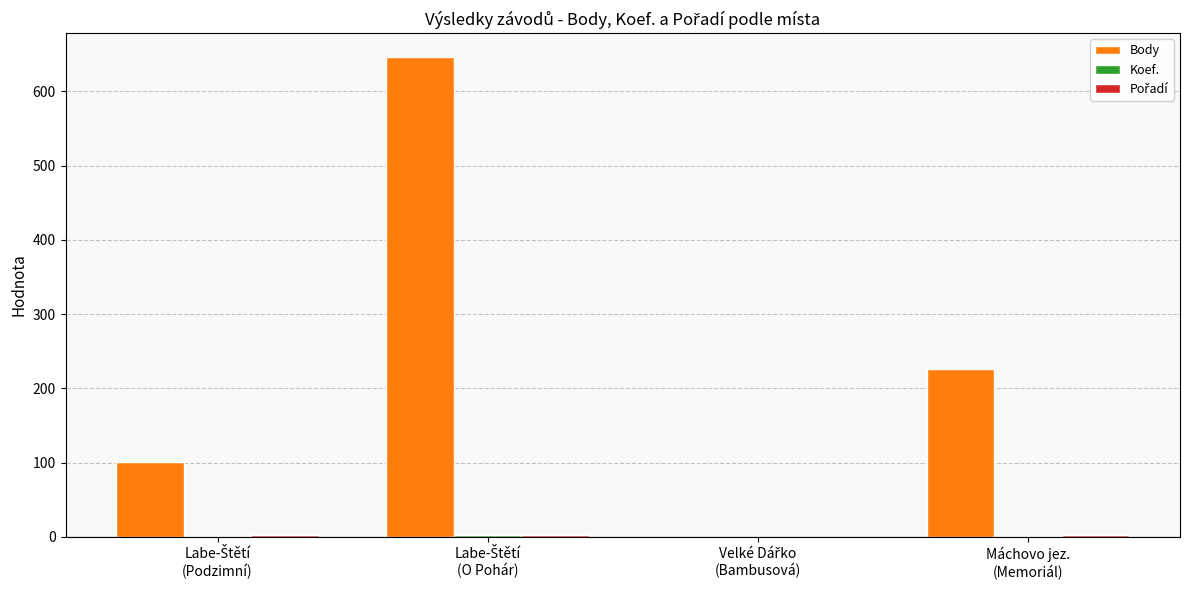

What is the maximum value shown in the chart?

646